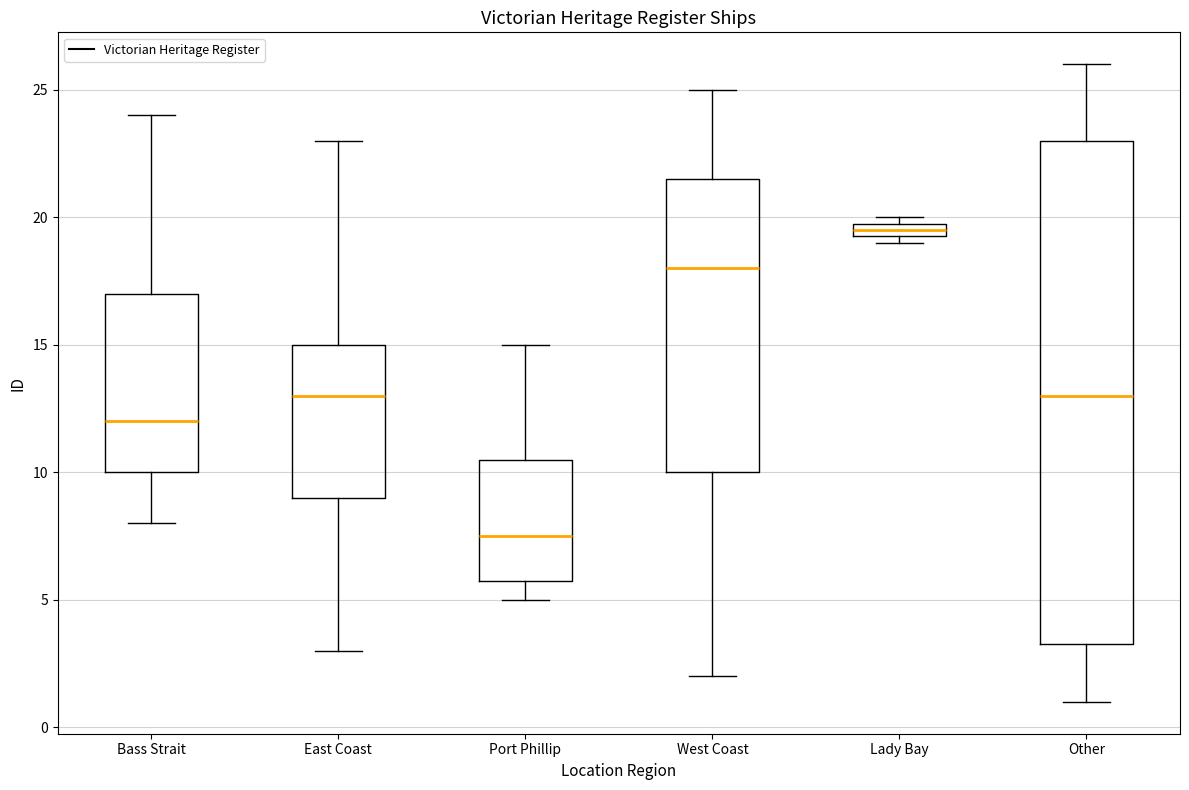

Comparing the boxes themselves (not the whiskers), which one is the tallest?

Other